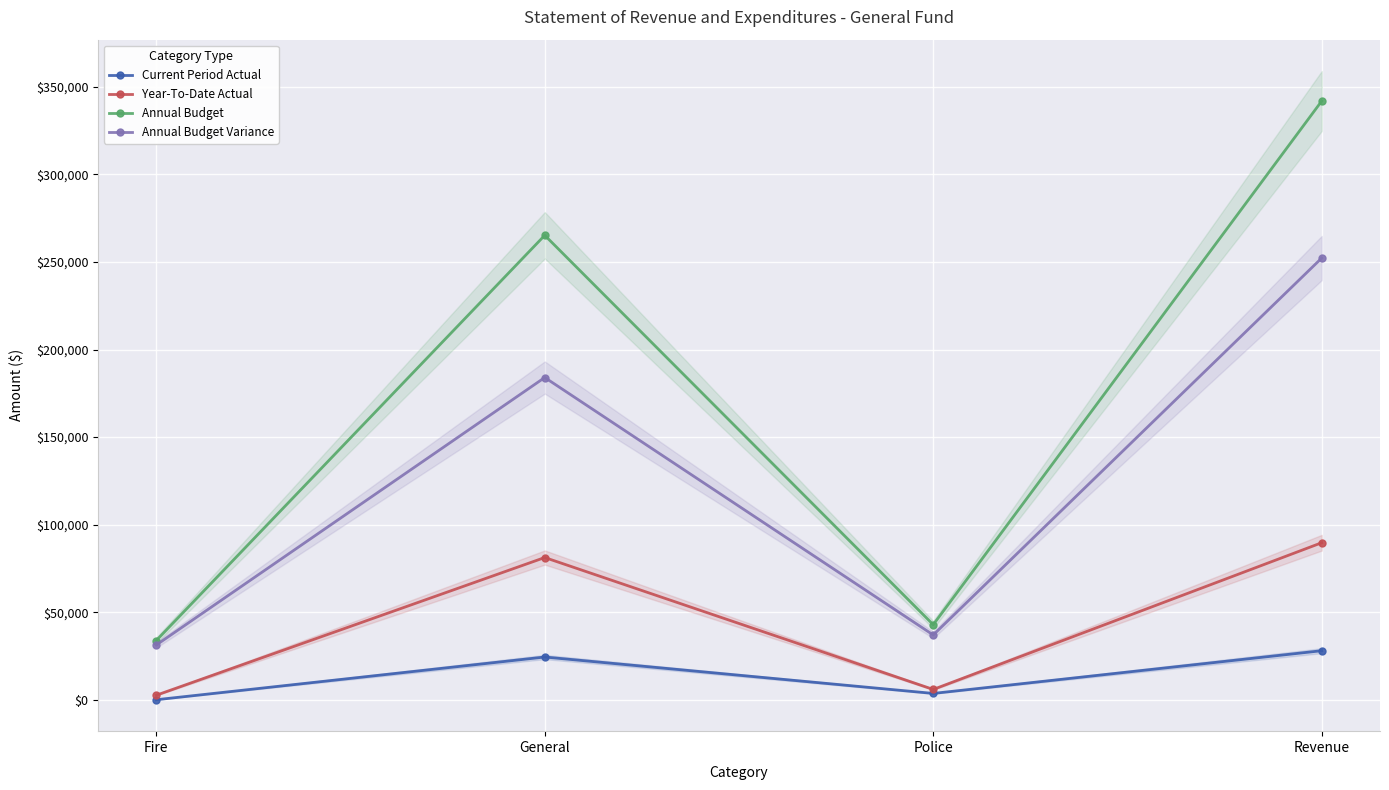

List the labels in order of Current Period Actual value, smallest first.

Fire, Police, General, Revenue